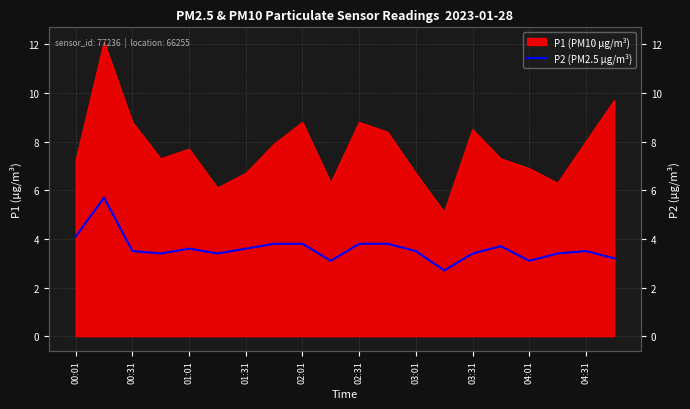

Where does the data first go above 3?

00:01